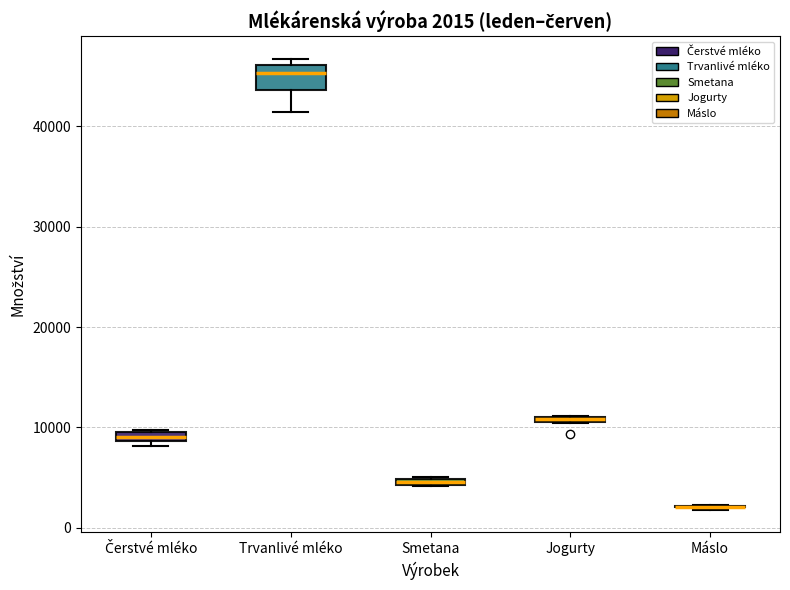

Which box is the tallest, from its lower edge to its upper edge?

Trvanlivé mléko